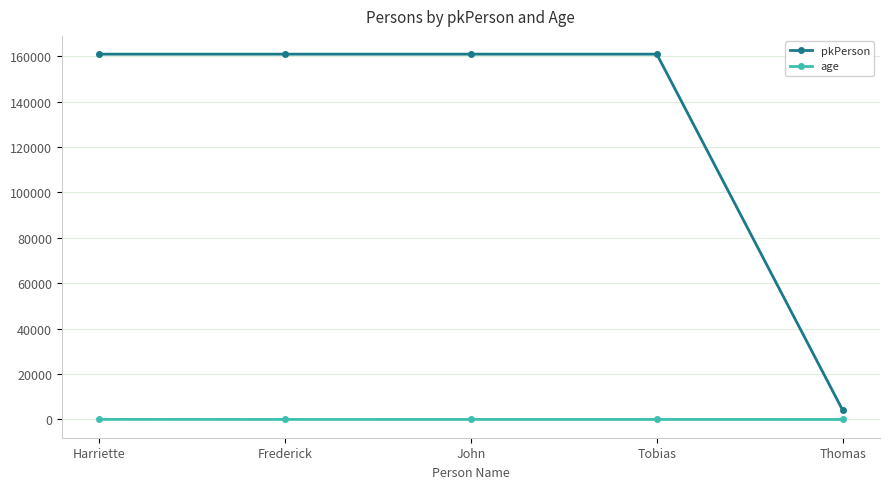

The pkPerson series shows 160883 at Tobias. True or false?

True